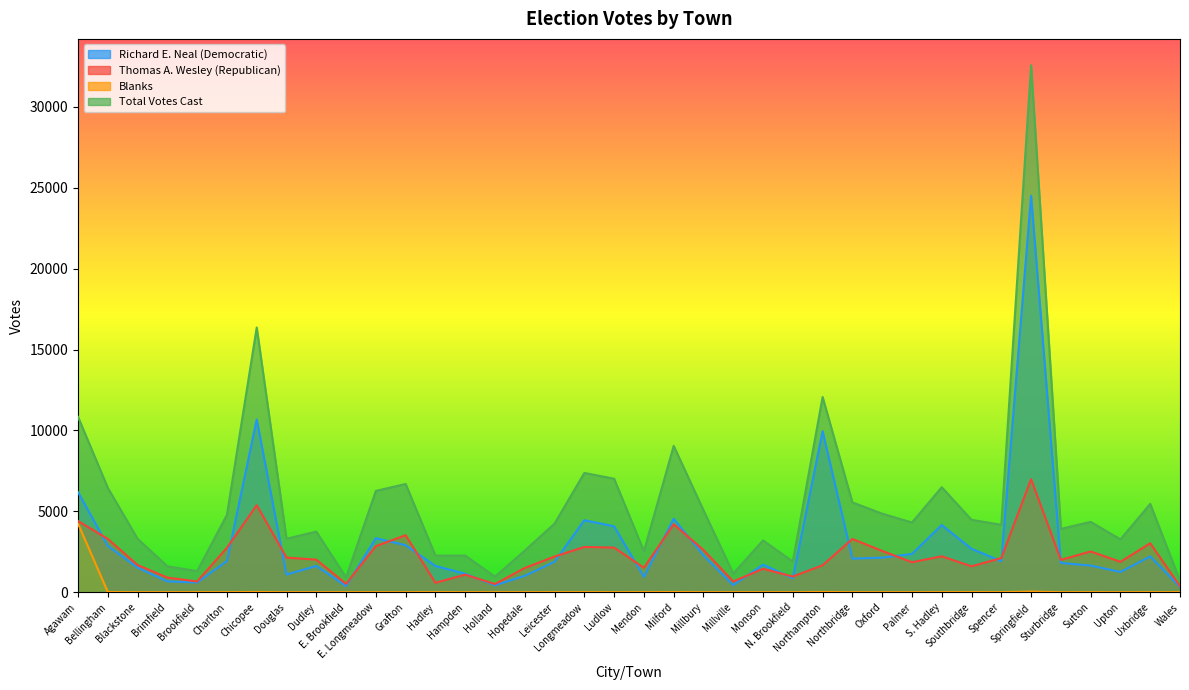

Read the Total Votes Cast value at Hampden, to the nearest 10.

2260